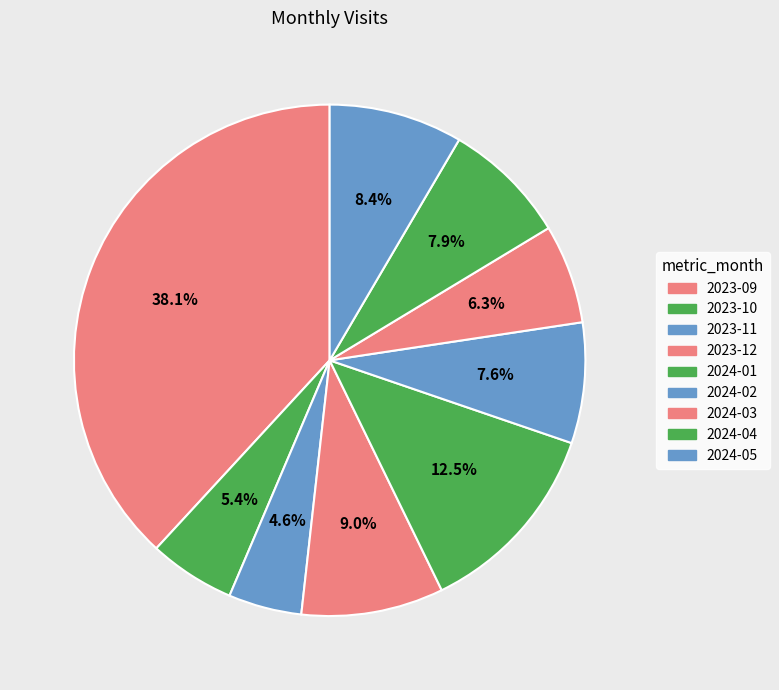

Which category has the biggest portion of the pie?

2023-09